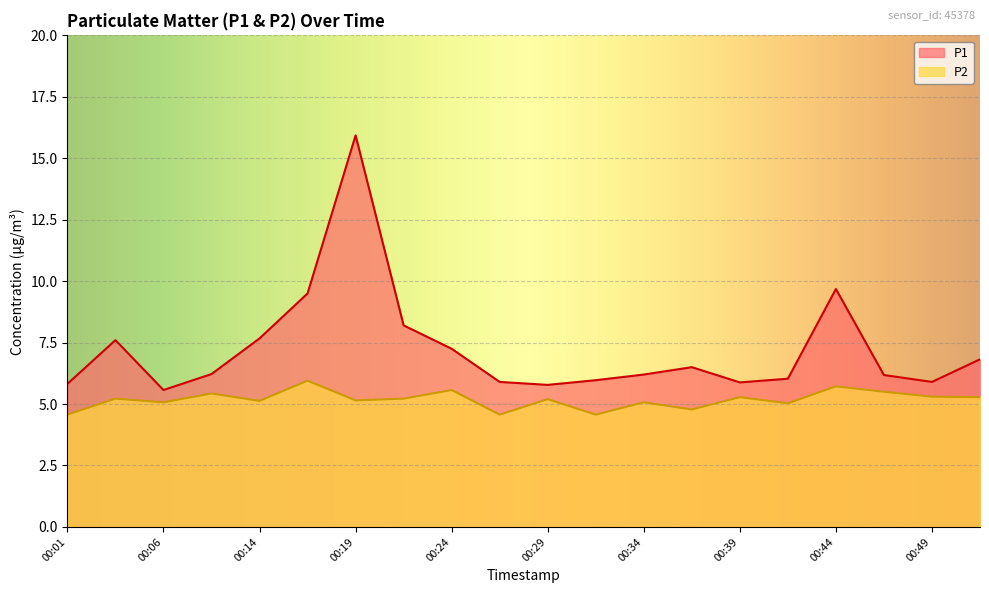

True or false: P2 has a value of 8.8 at 00:49.

False